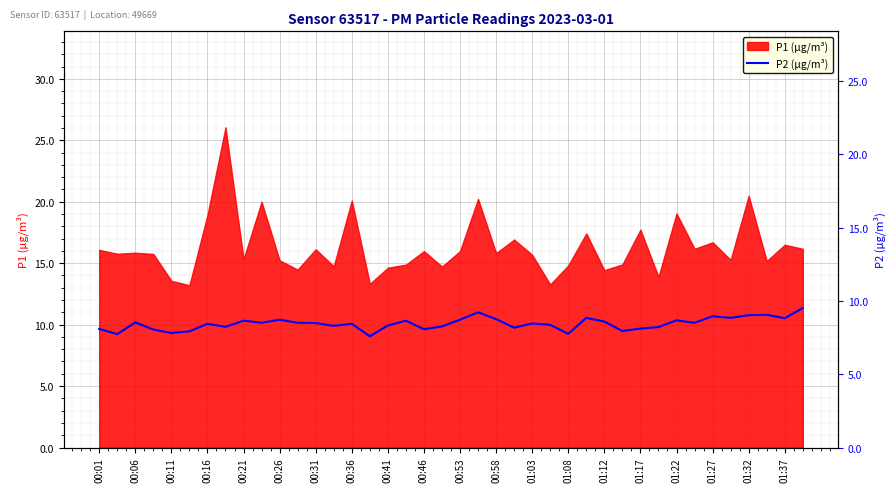

What is the change in value from 01:12 to 23?

-0.3